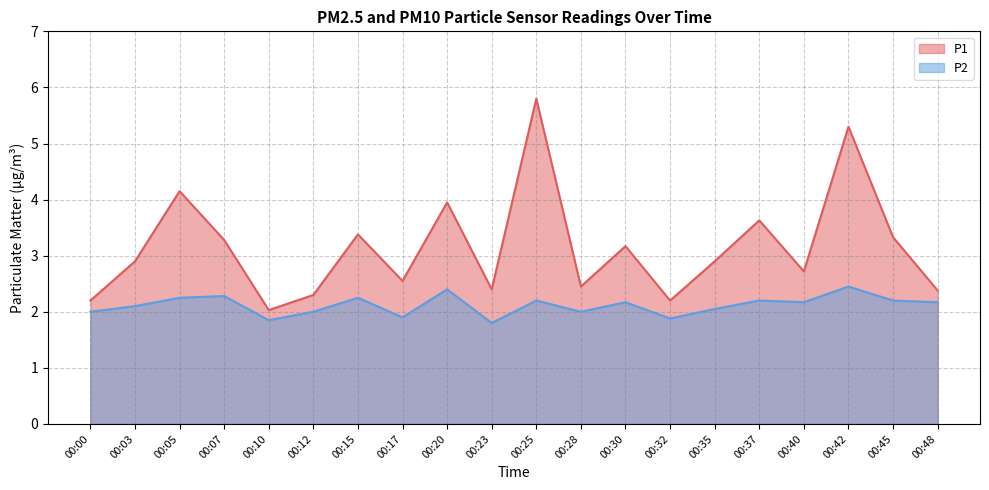

In P2, how many points are higher than both neighbors (excluding endpoints)?

7